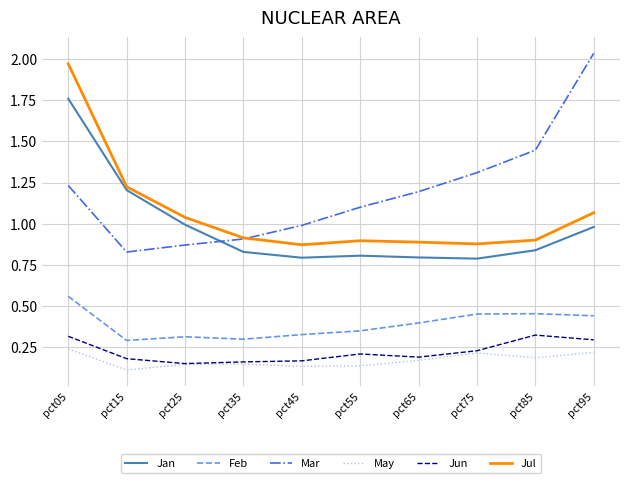

Which series changed the most between pct45 and pct95?

Mar